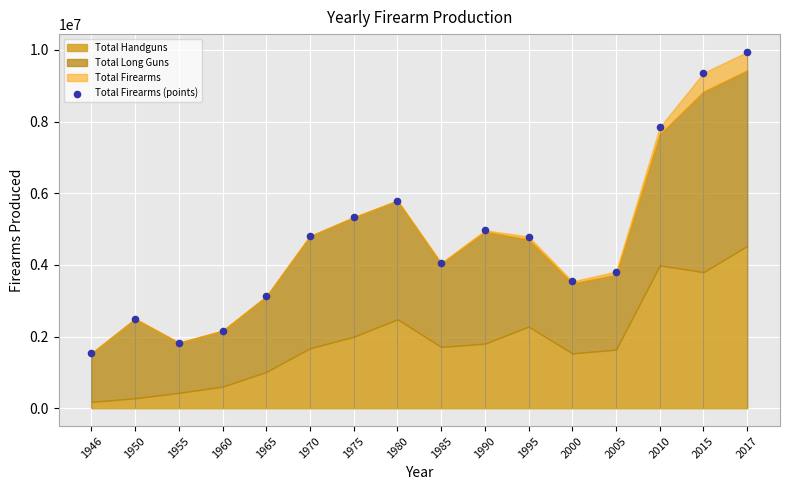

Between 1980 and 2010, which is larger?

2010